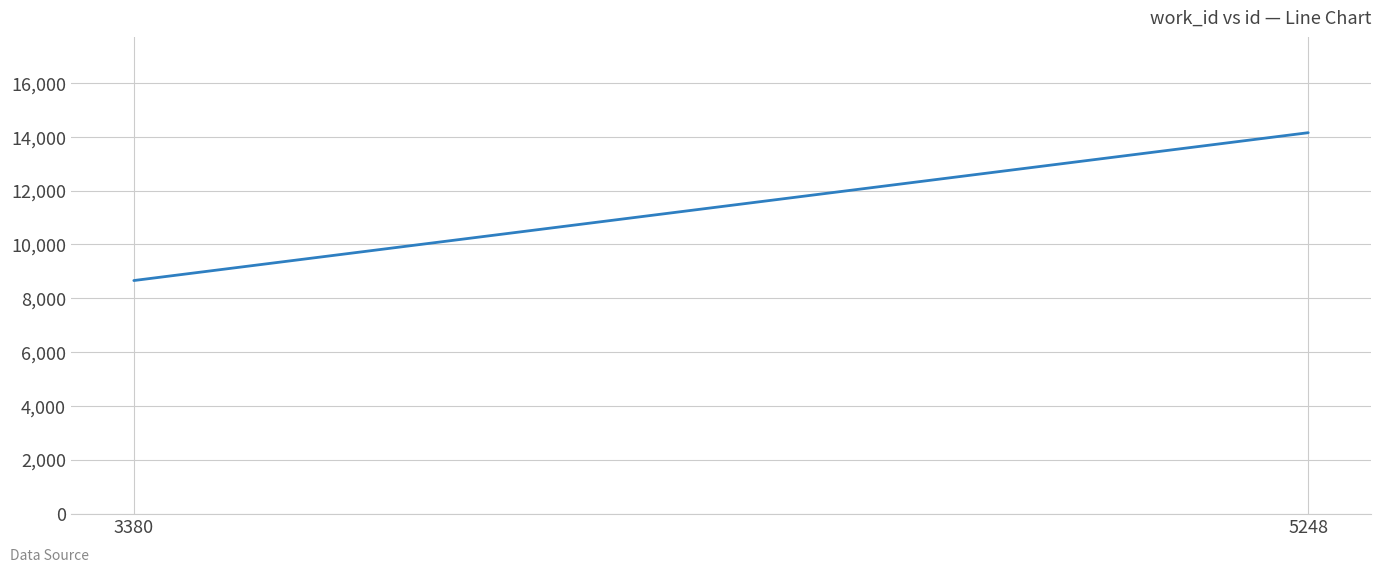

Rank the categories by value from lowest to highest.

3380, 5248